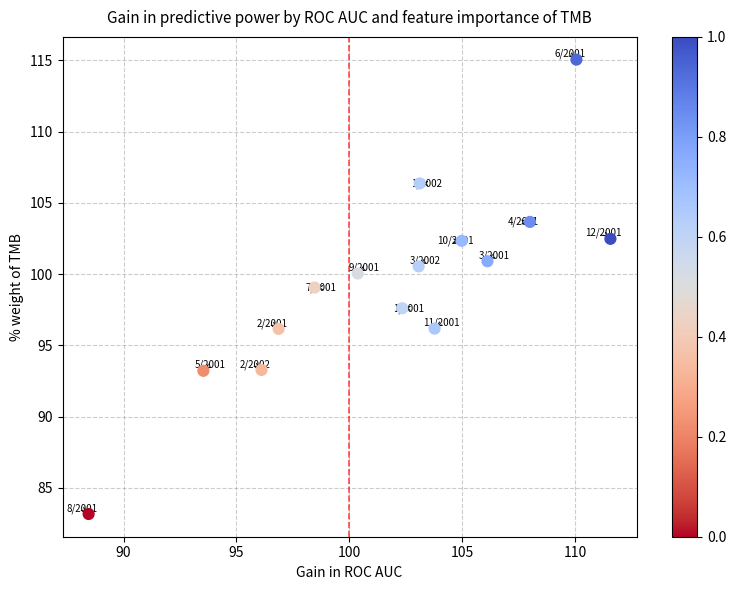

What is the range of Y values (max minus min)?

31.9